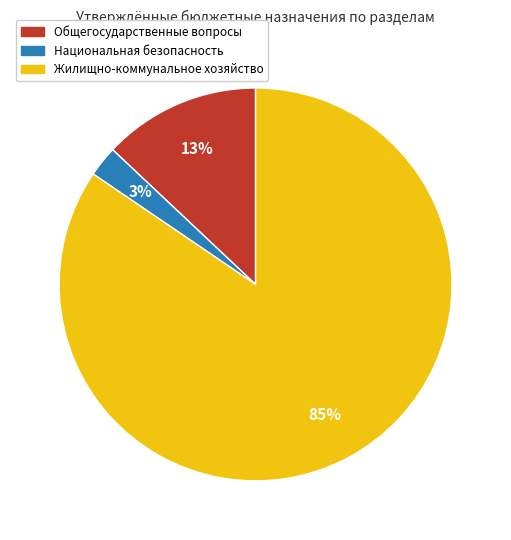

Is there any slice that represents more than half of the pie?

Yes